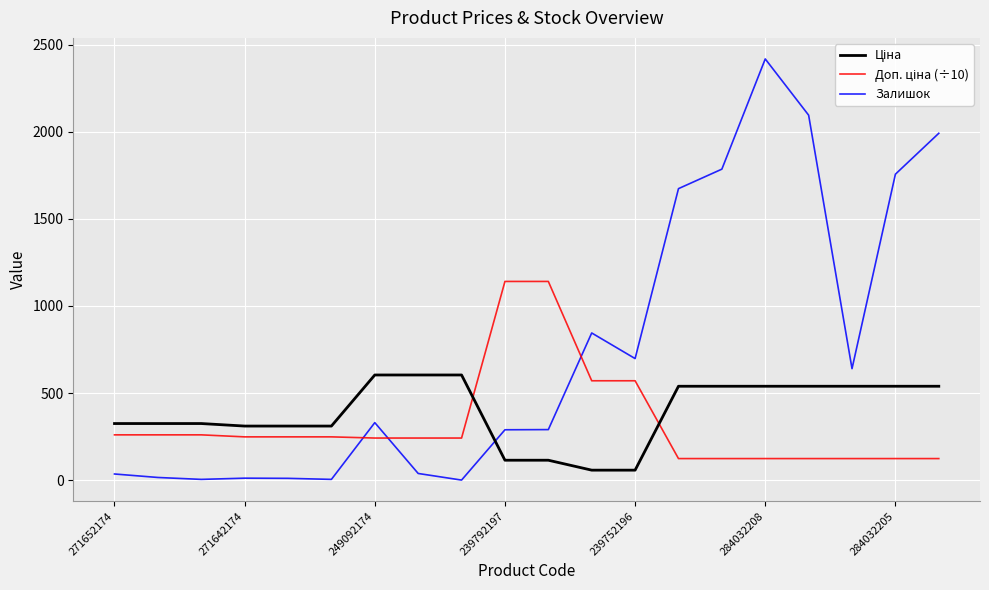

What is the greatest value displayed?

2419.0